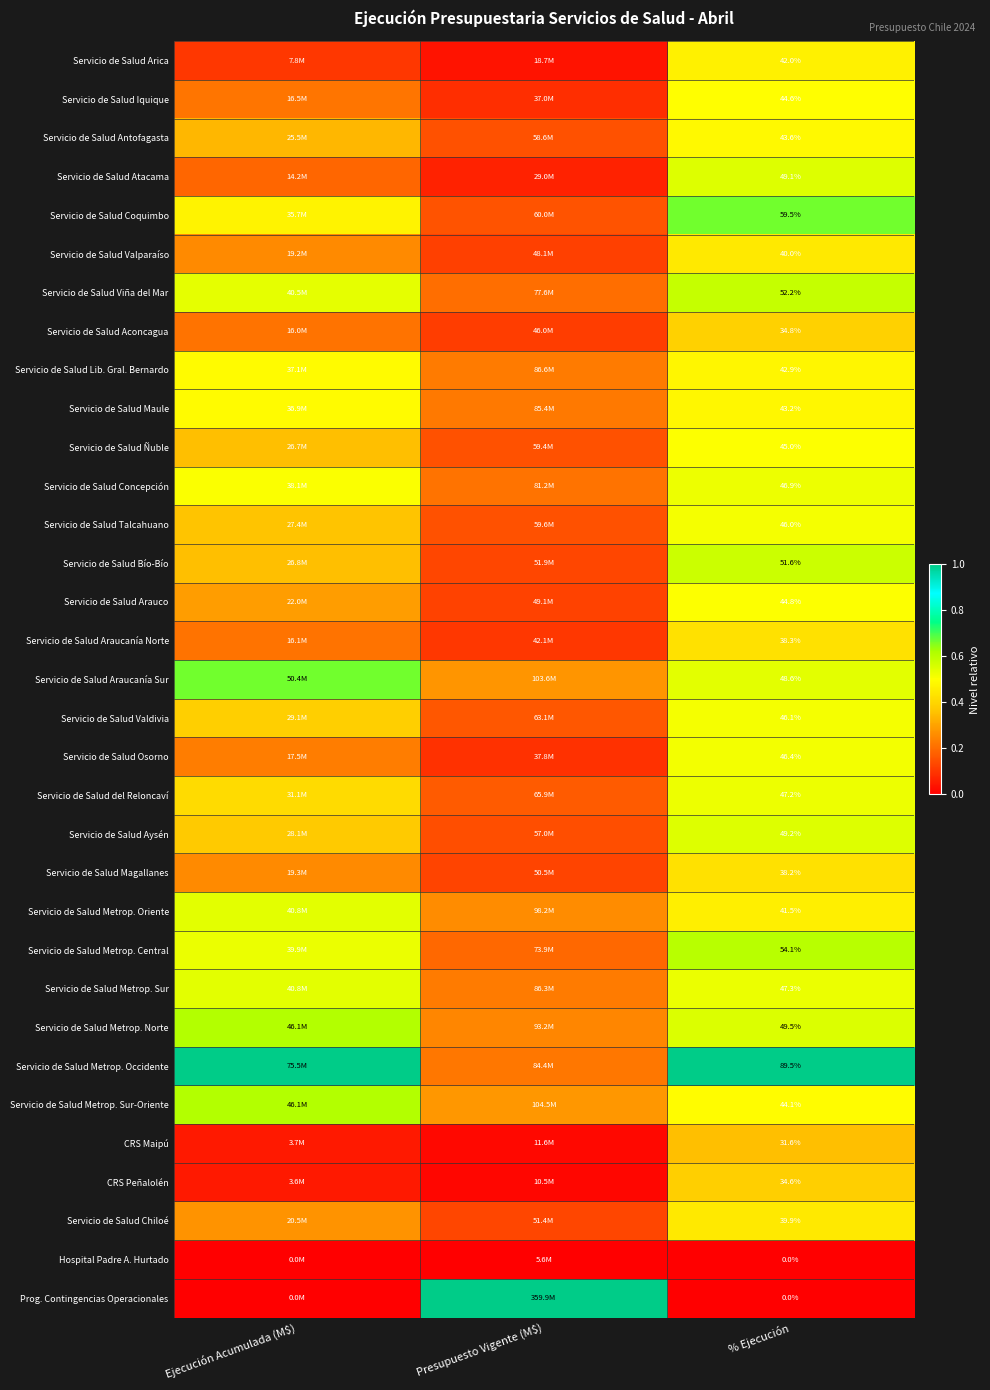

The Servicio de Salud Metrop. Norte series shows 0.6 at % Ejecución. True or false?

True